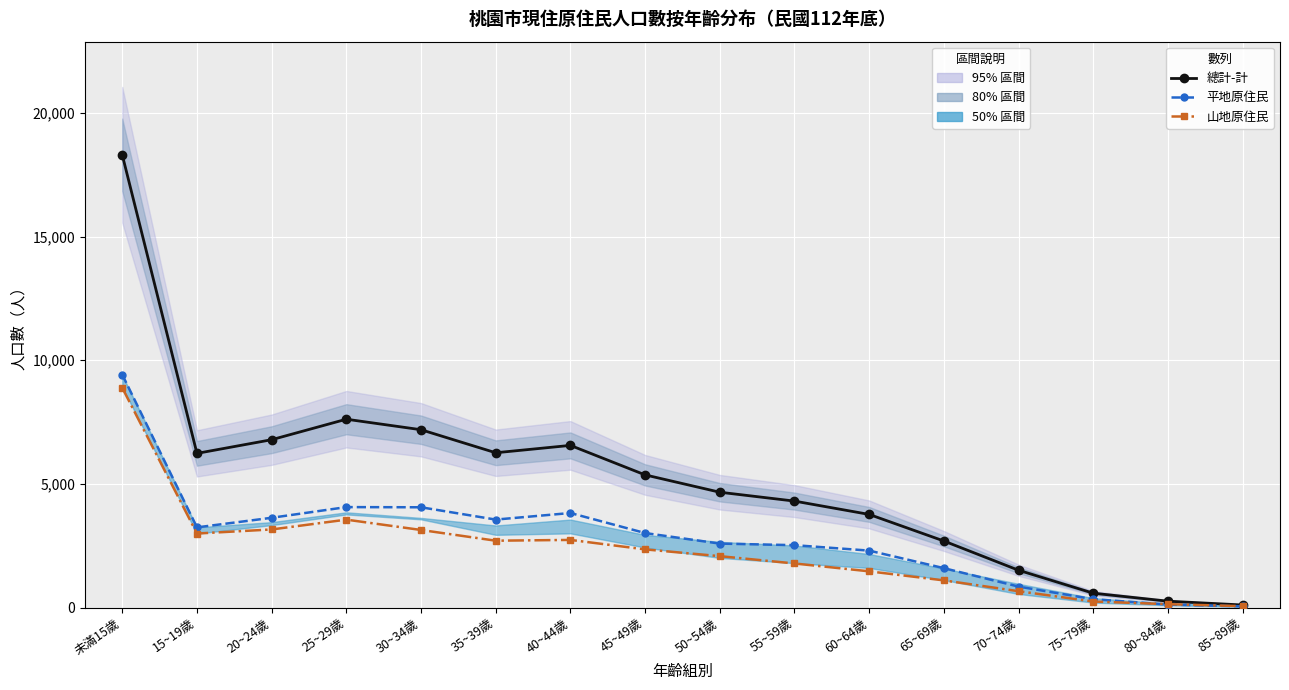

Is the value of 山地原住民 at 55~59歲 greater than the value of 平地原住民 at 35~39歲?

No